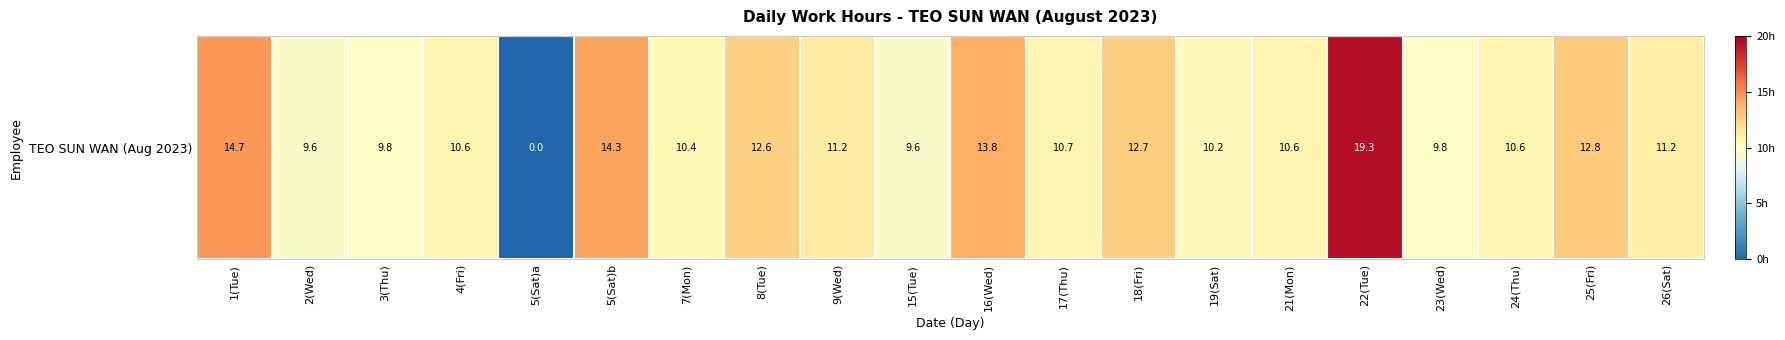

List the labels in order of value, smallest first.

5(Sat)a, 2(Wed), 15(Tue), 3(Thu), 23(Wed), 19(Sat), 7(Mon), 4(Fri), 24(Thu), 21(Mon), 17(Thu), 26(Sat), 9(Wed), 8(Tue), 18(Fri), 25(Fri), 16(Wed), 5(Sat)b, 1(Tue), 22(Tue)